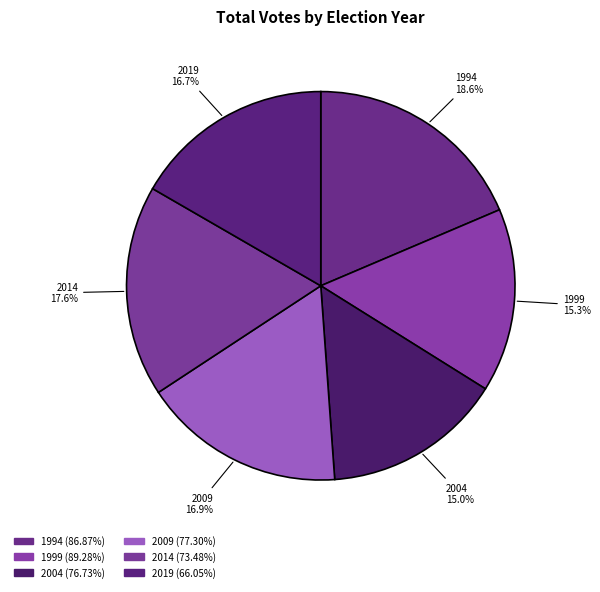

Is there any slice that represents more than half of the pie?

No